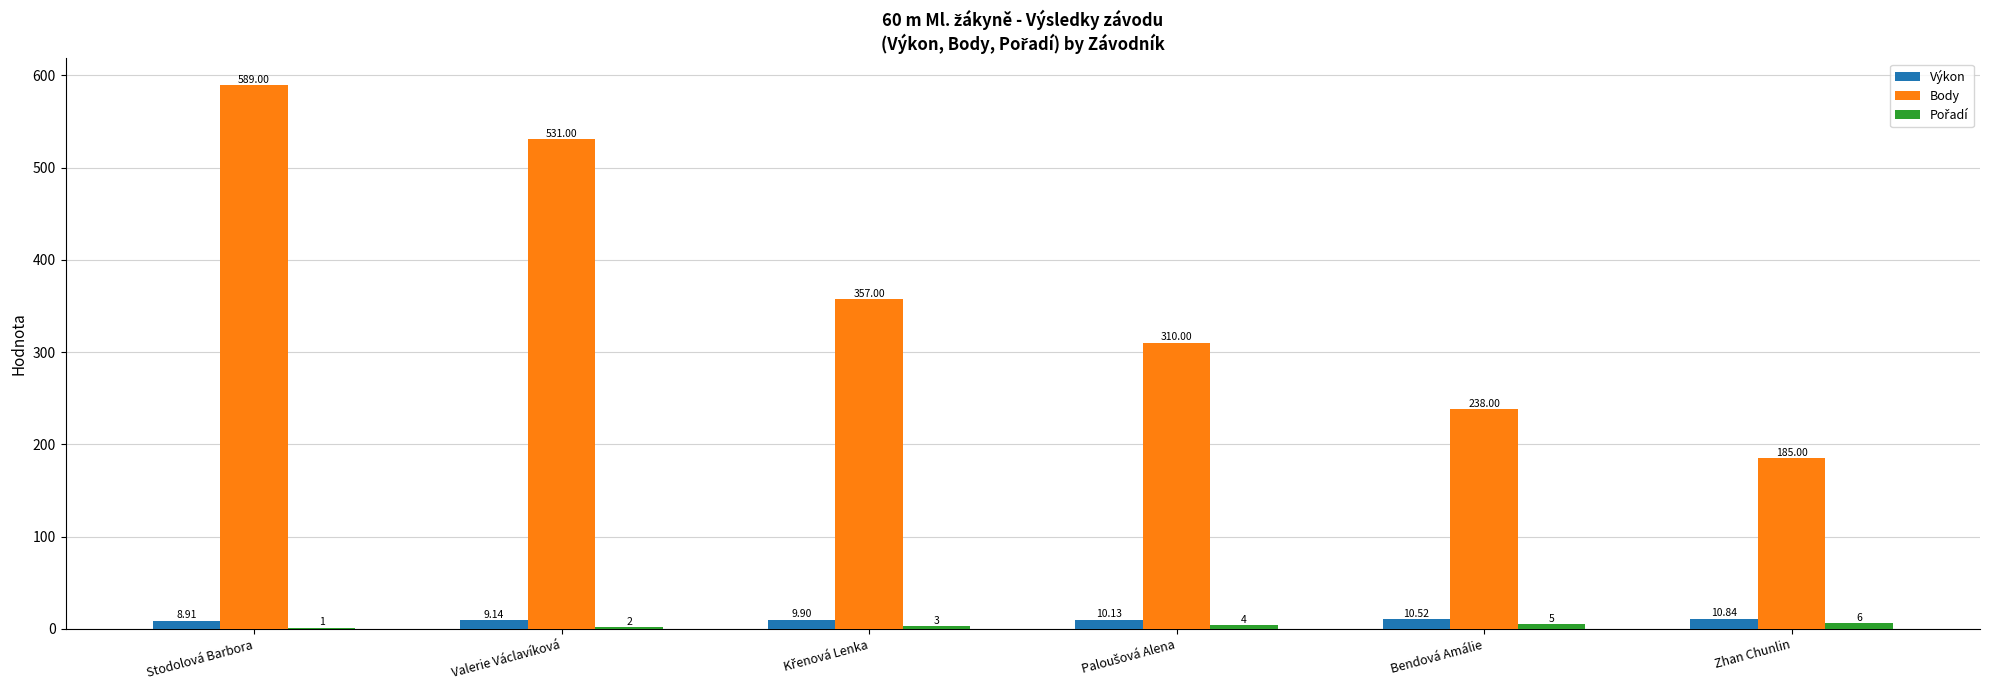

What is the sum of the Výkon values at Valerie Václavíková and Zhan Chunlin?

20.0